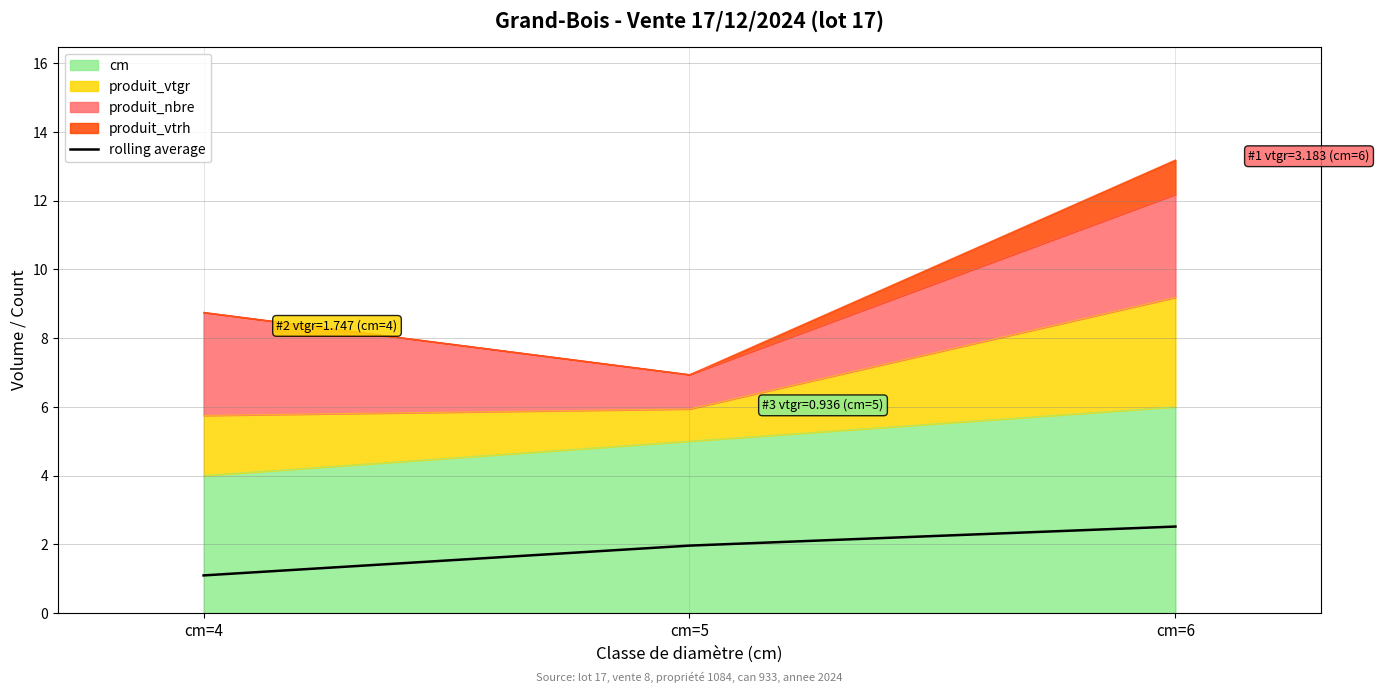

Reading left to right, list all the values displayed in this chart.

cm=4=1.1	cm=5=2.0	cm=6=2.5